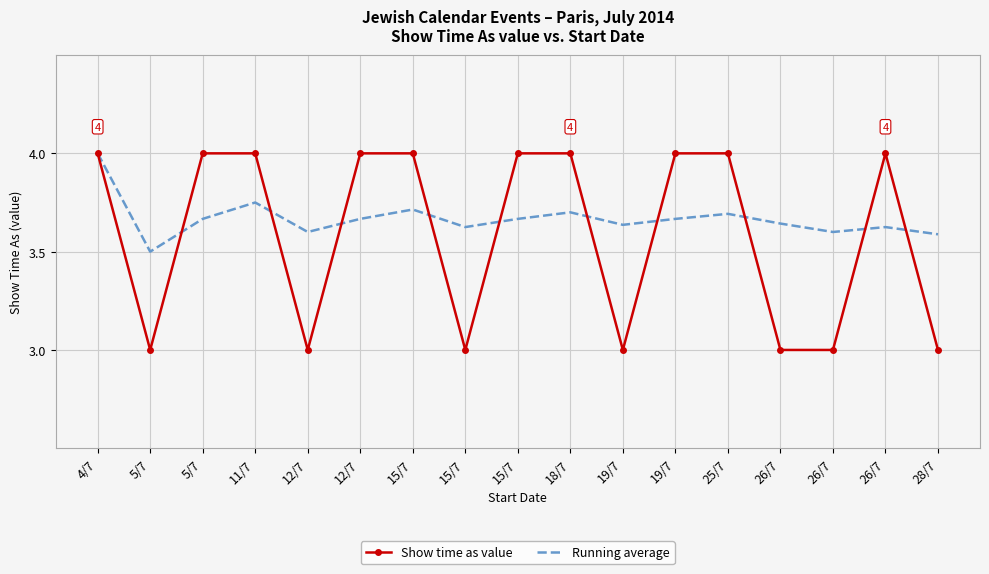

What are all the series names shown in the legend?

Show time as value, Running average